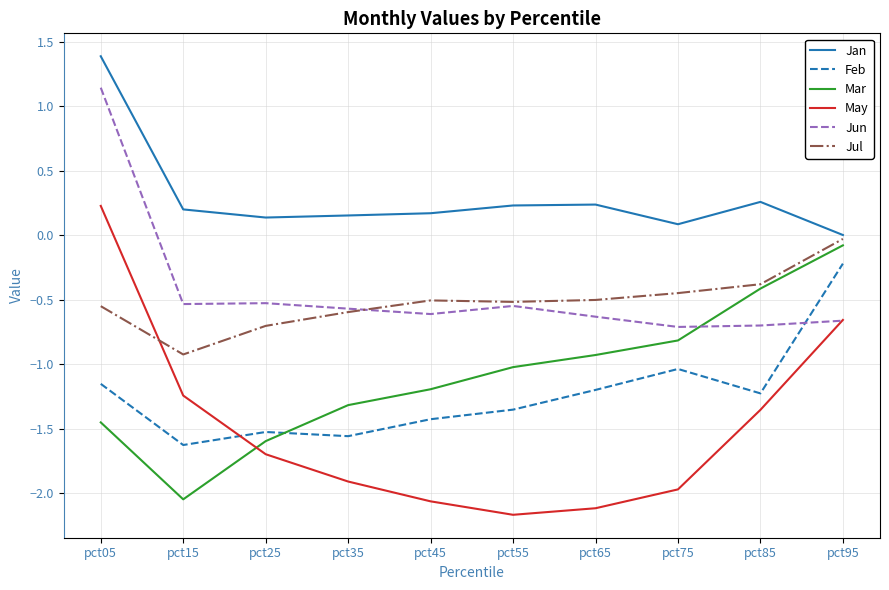

At how many categories does at least one series exceed 1?

1